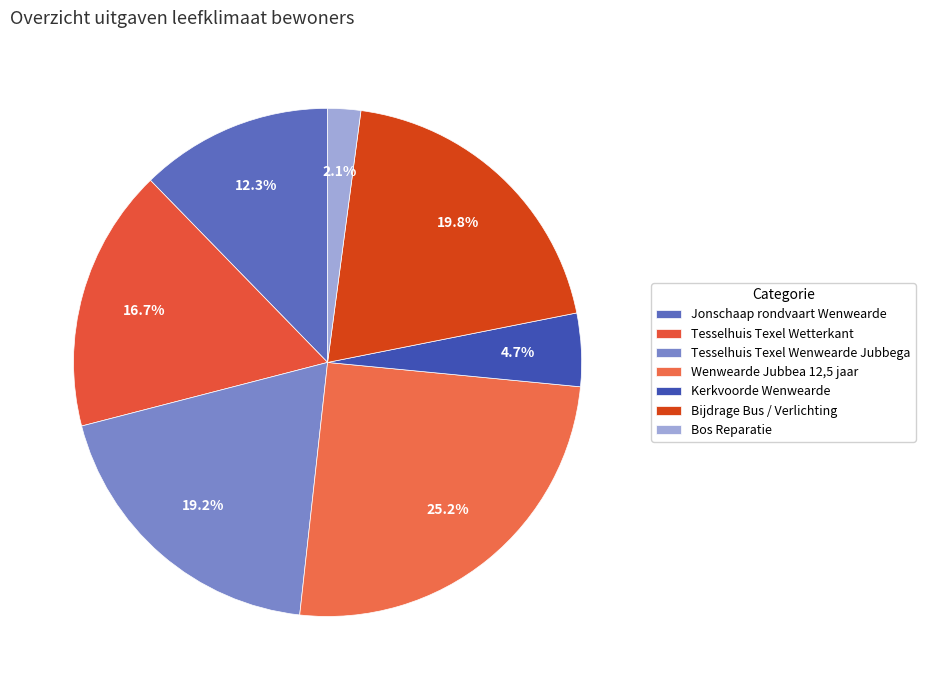

Is Tesselhuis Texel Wenwearde Jubbega the majority of the pie?

No